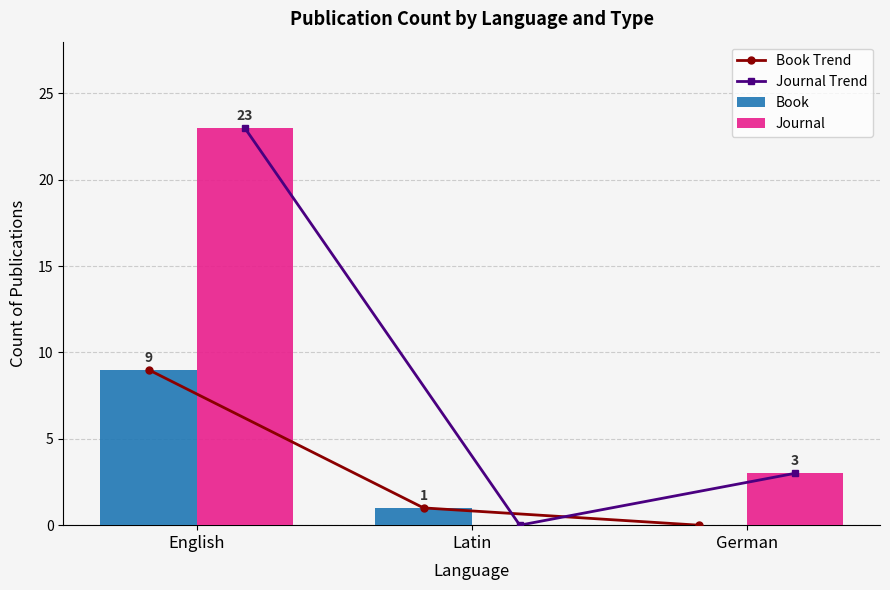

True or false: Journal has a value of 3 at German.

True